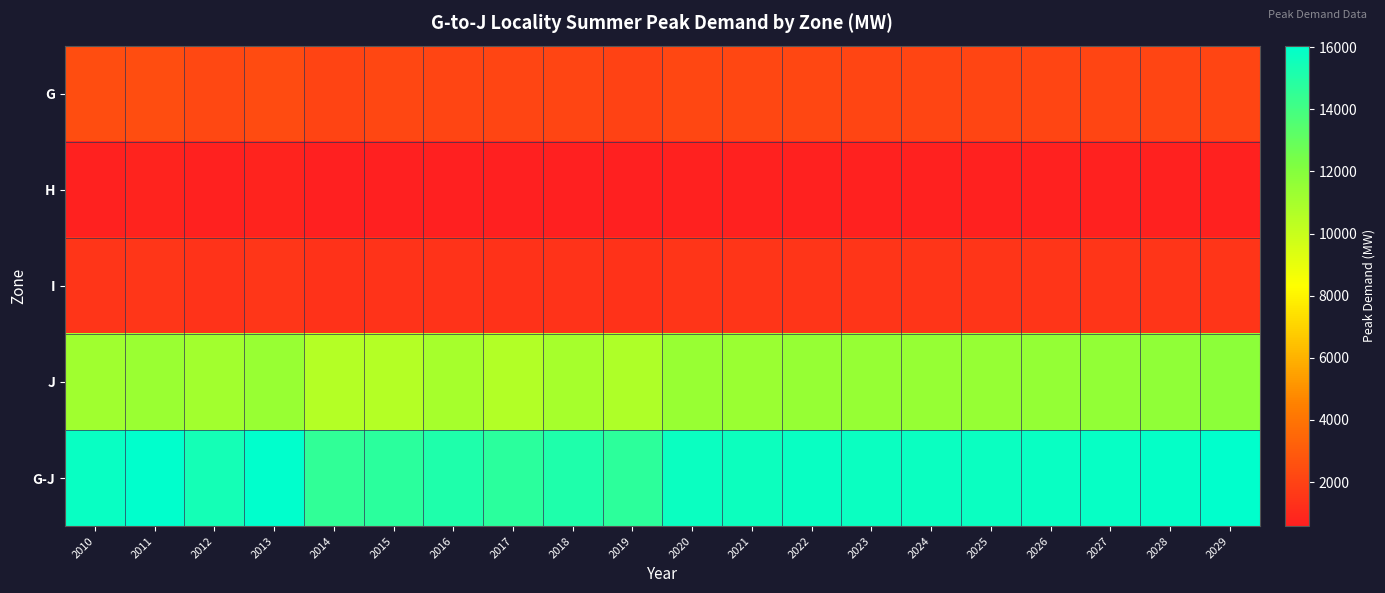

List the series in order of their peak value, highest first.

G-J, J, G, I, H